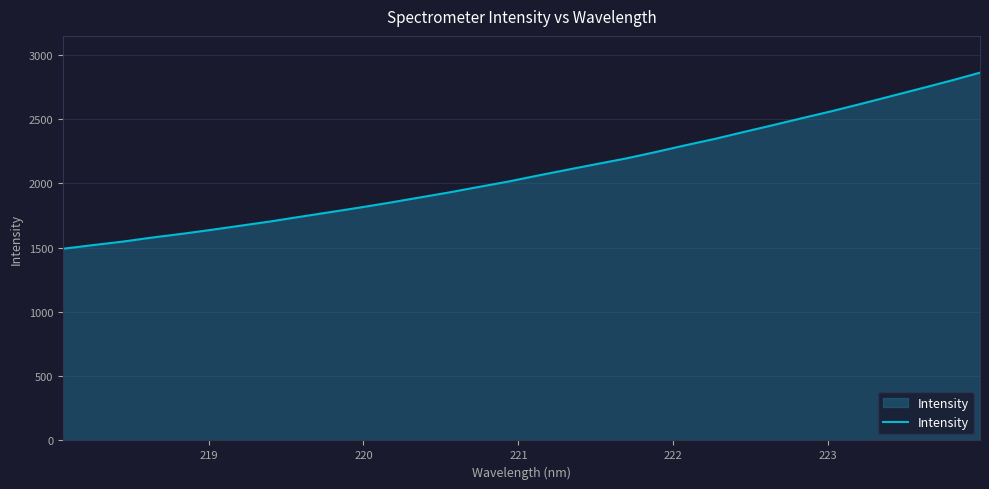

Count the number of data series in this chart.

1